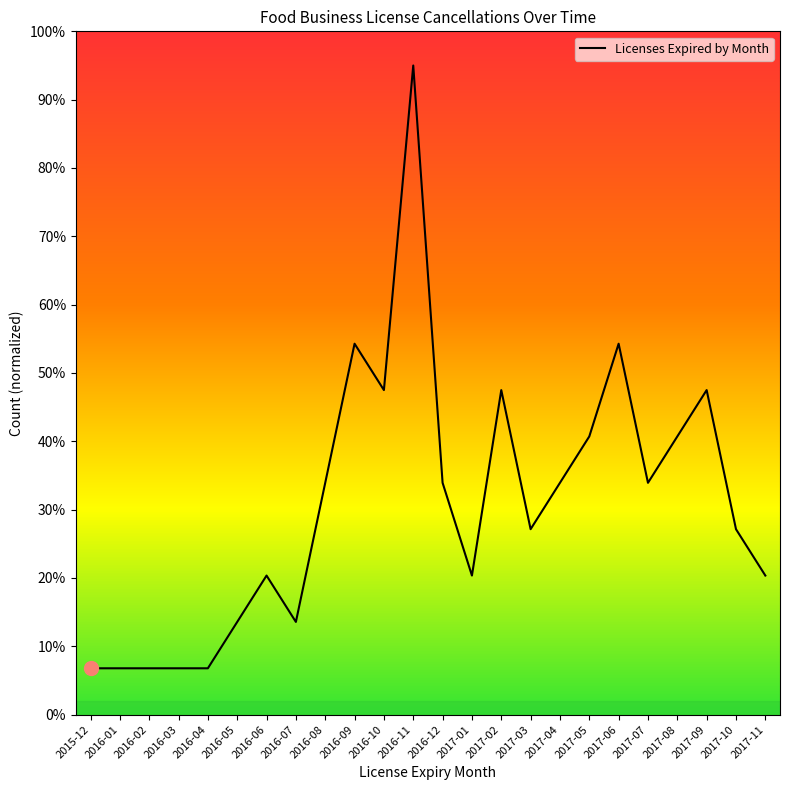

Which label corresponds to the largest value in the chart?

2016-11